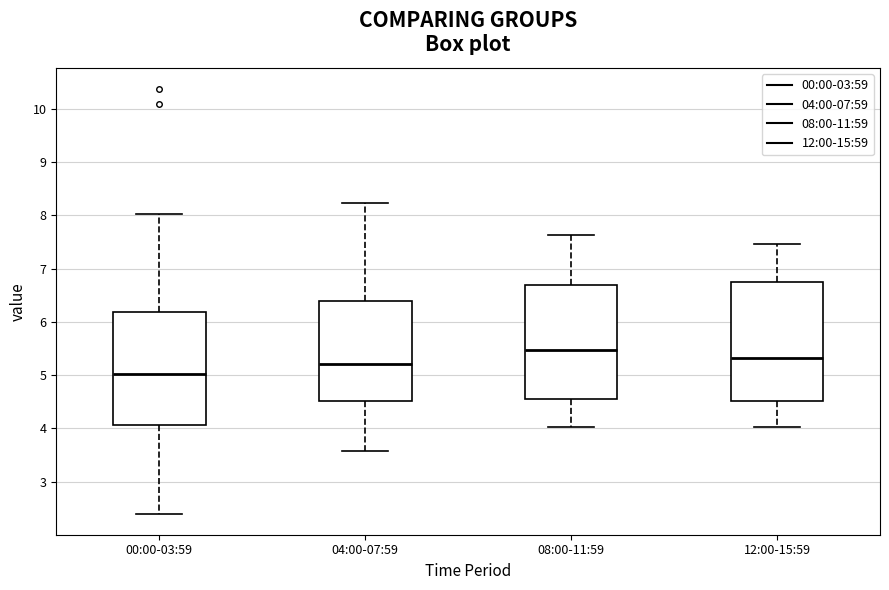

Reading left to right, read every box against the y-axis: the position of its median line, the range the box covers, and the ends of its whiskers. The values are not printed on the chart, so give them approximately, as read against the axis.

00:00-03:59: median 5.0, box 4.1 to 6.2, whiskers 2.4 to 8.0
04:00-07:59: median 5.2, box 4.5 to 6.4, whiskers 3.6 to 8.2
08:00-11:59: median 5.5, box 4.5 to 6.7, whiskers 4.0 to 7.6
12:00-15:59: median 5.3, box 4.5 to 6.8, whiskers 4.0 to 7.5